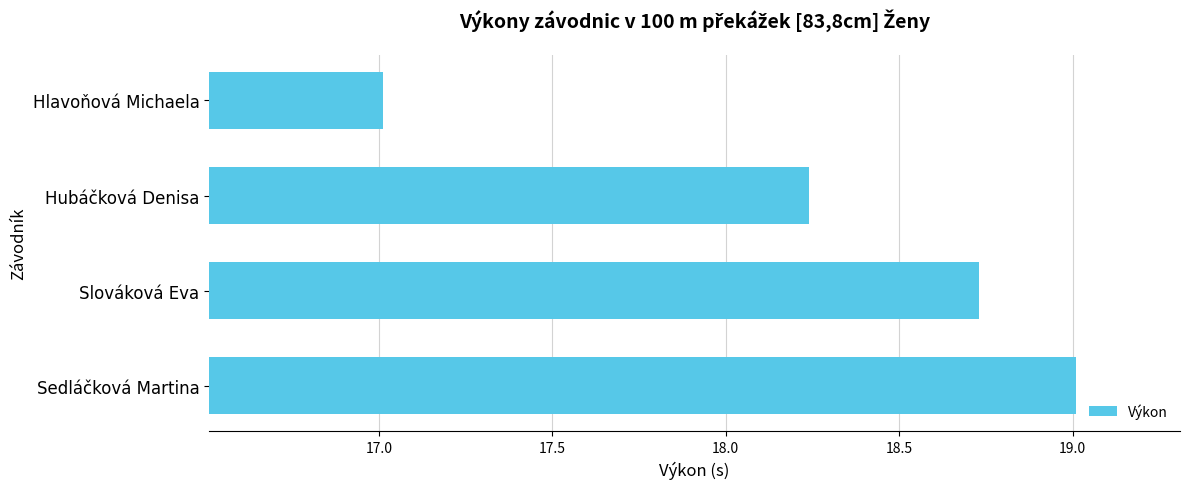

Which label corresponds to the largest value in the chart?

Sedláčková Martina